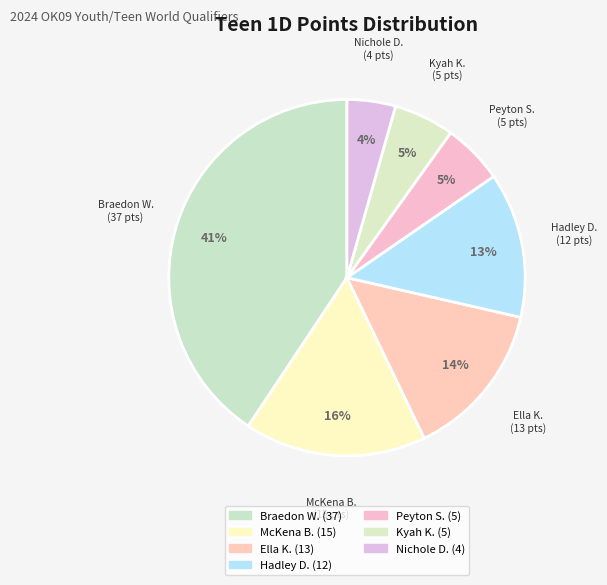

Count the number of slices in the pie.

7